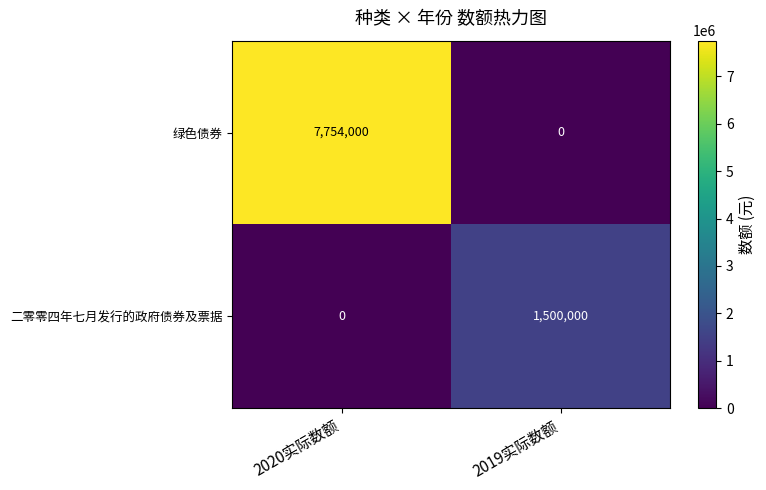

At which label does 二零零四年七月发行的政府债券及票据 reach its peak?

2019实际数额